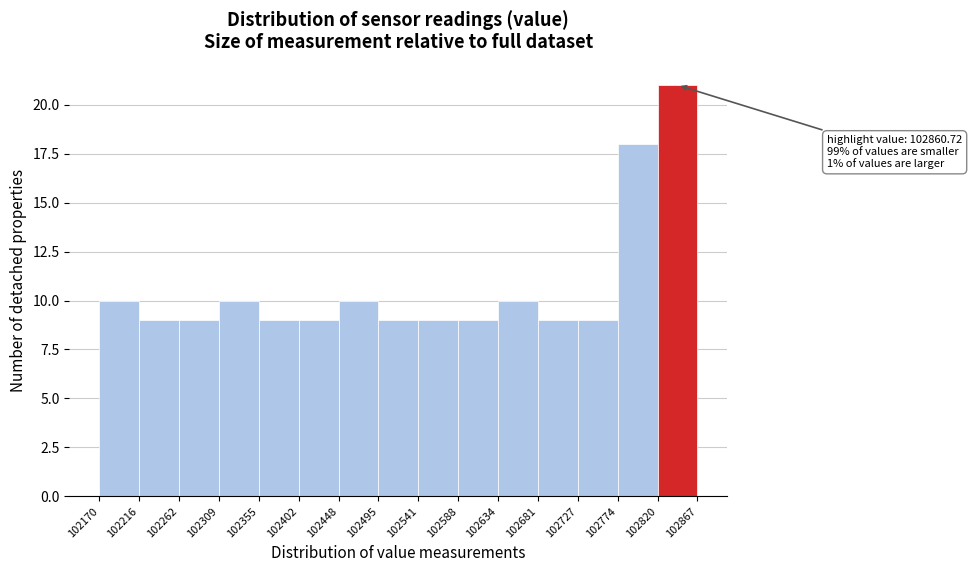

Over which range of the x-axis is the bar tallest?

102820 to 102867